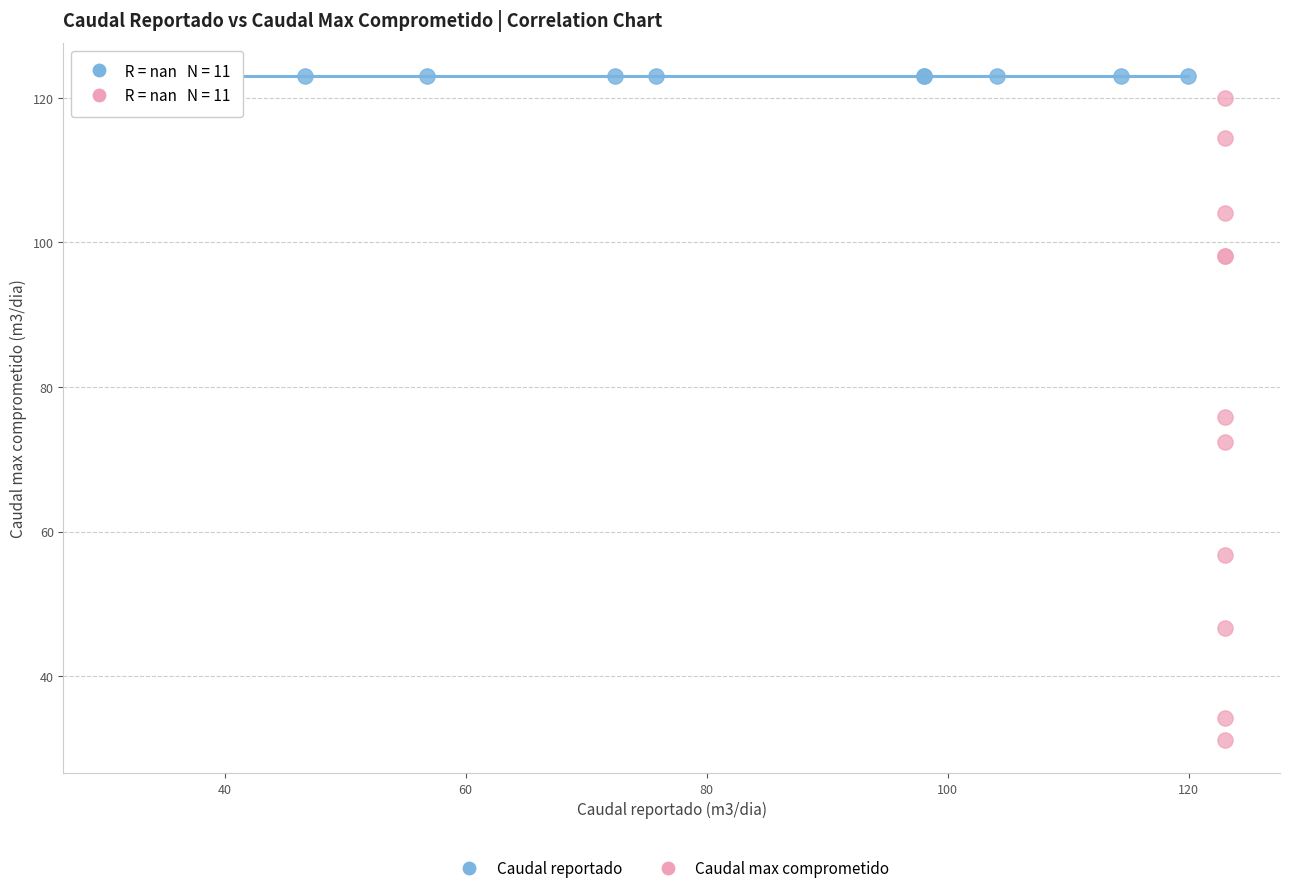

Which series reaches the minimum Y coordinate?

Caudal max comprometido